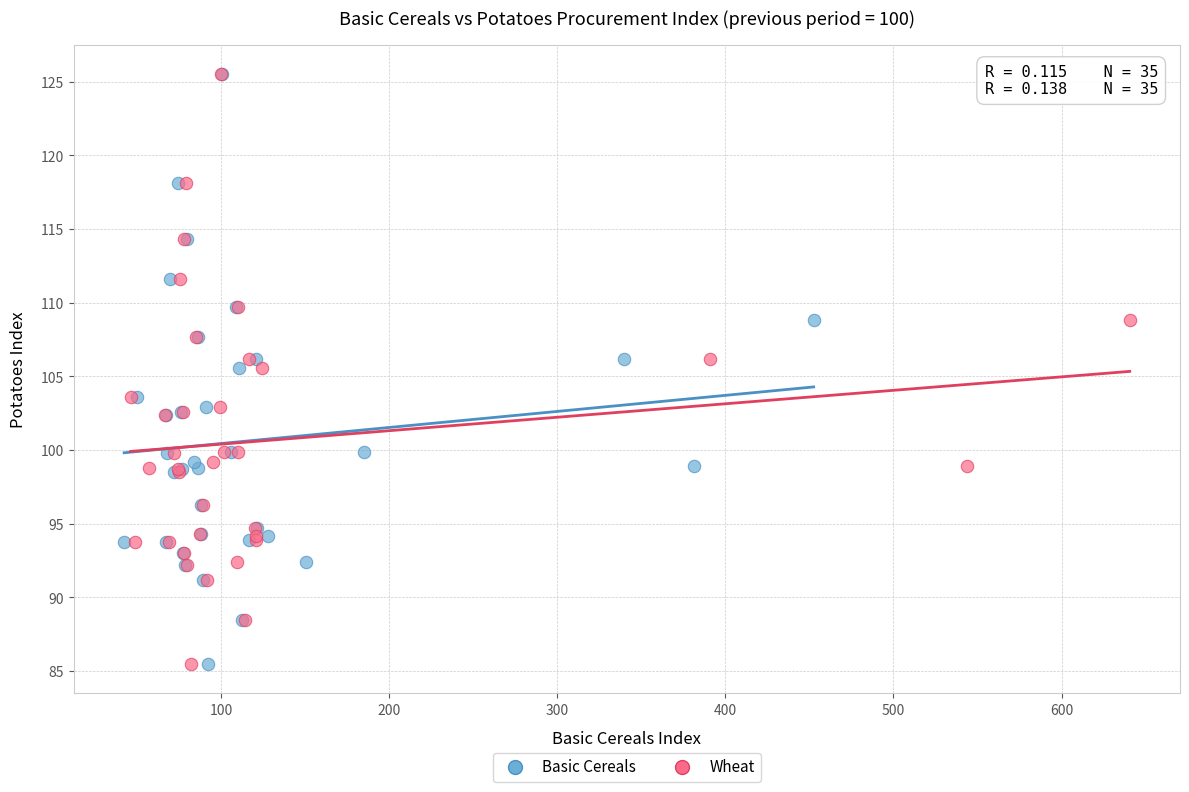

What are all the series names shown in the legend?

Basic Cereals, Wheat